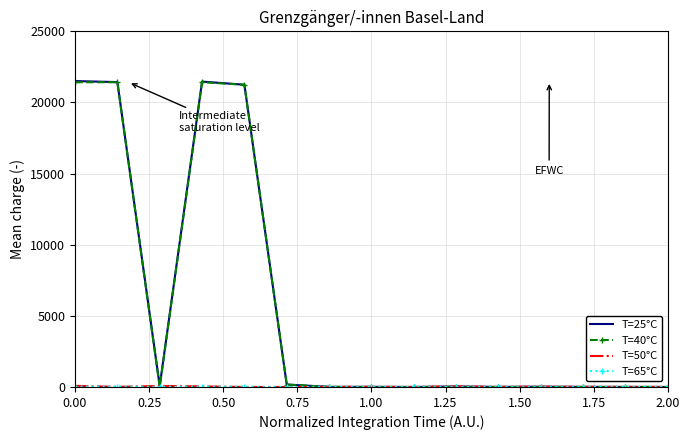

What is the maximum value shown in the chart?

21504